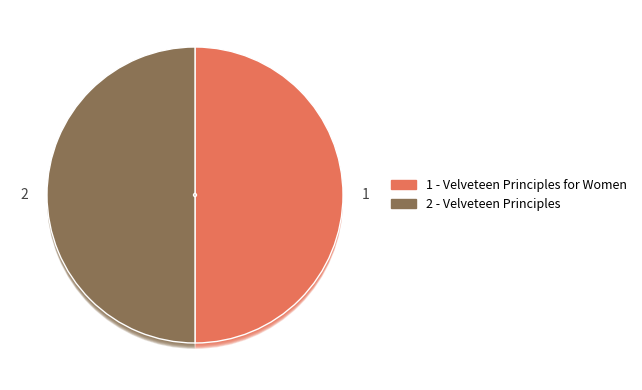

True or false: 1 accounts for 58% of the total.

False